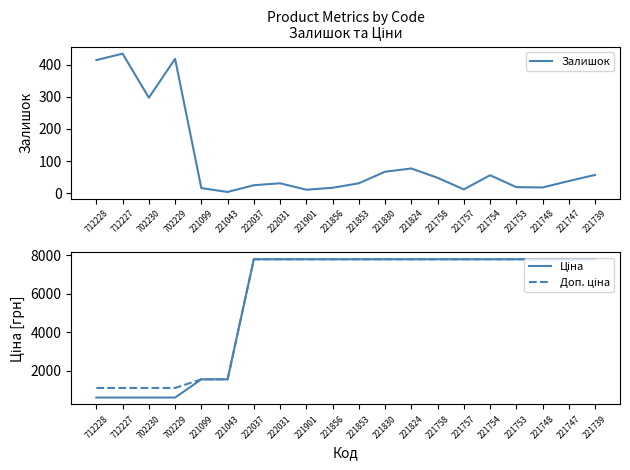

Where is Залишок nearest to the value 219?

702230